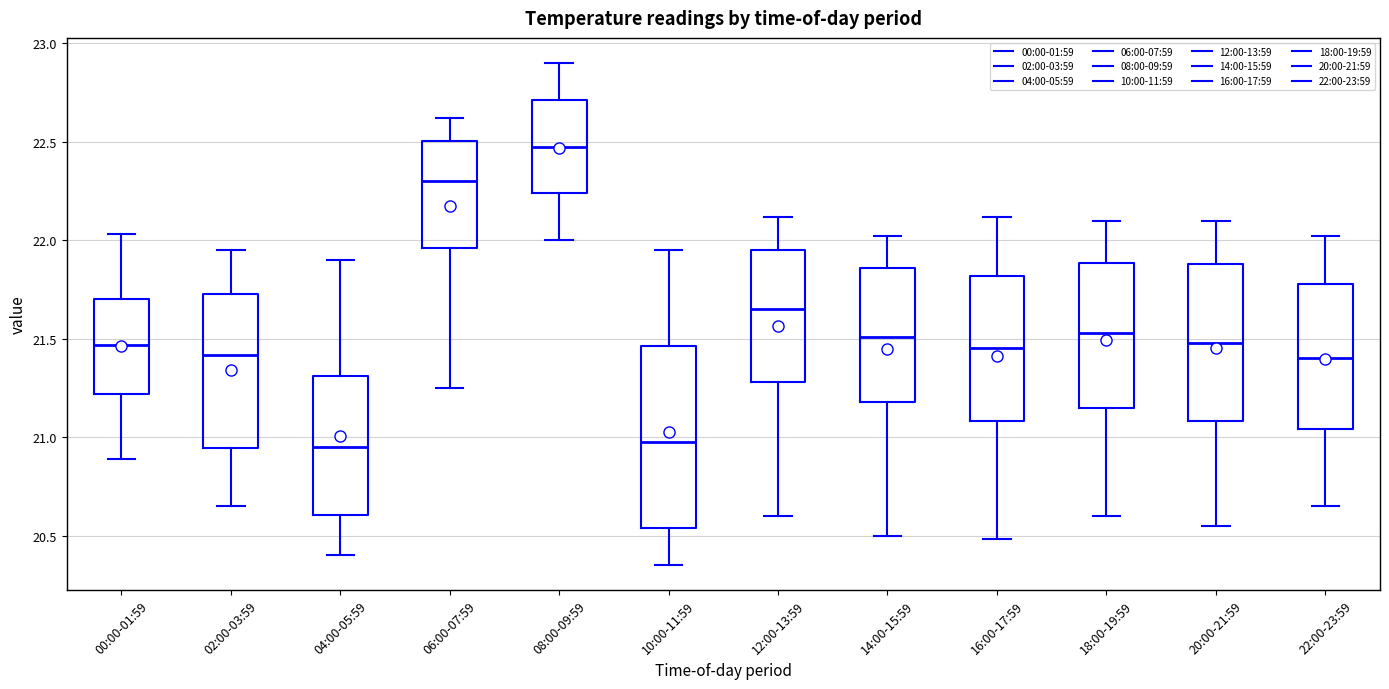

Which box is the tallest, from its lower edge to its upper edge?

10:00-11:59